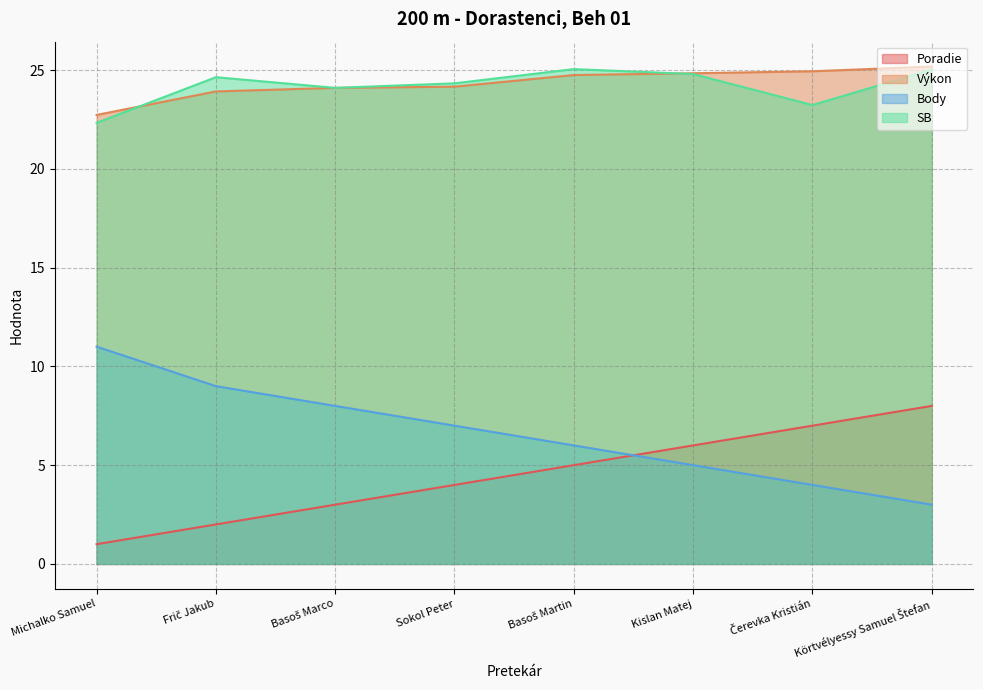

Where is Body nearest to the value 7?

Sokol Peter